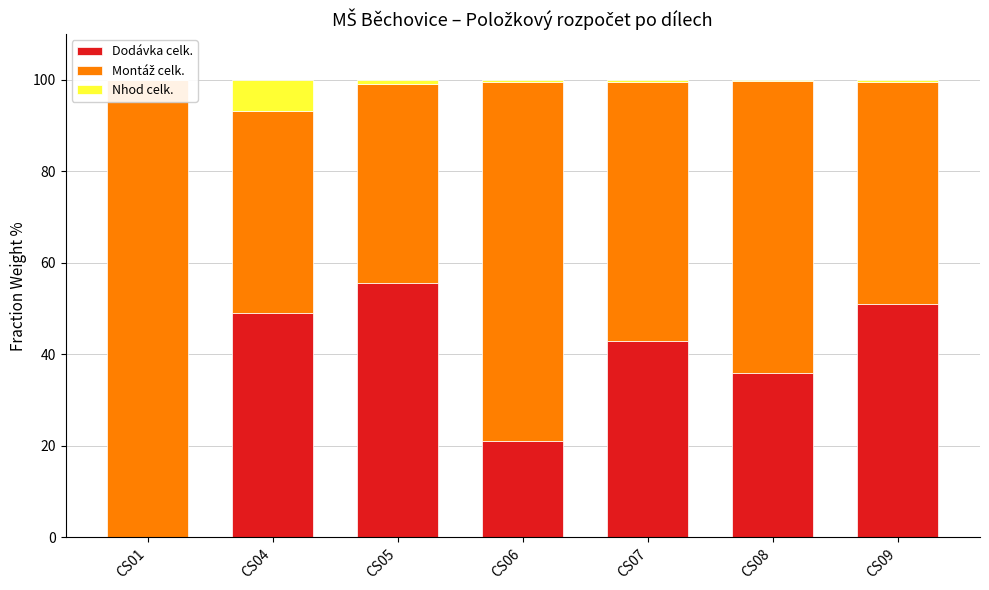

How many categories are shown in the chart?

7